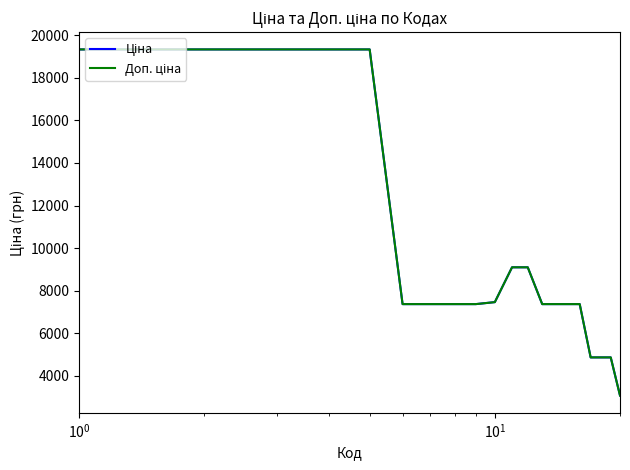

What is the greatest value displayed?

19343.1